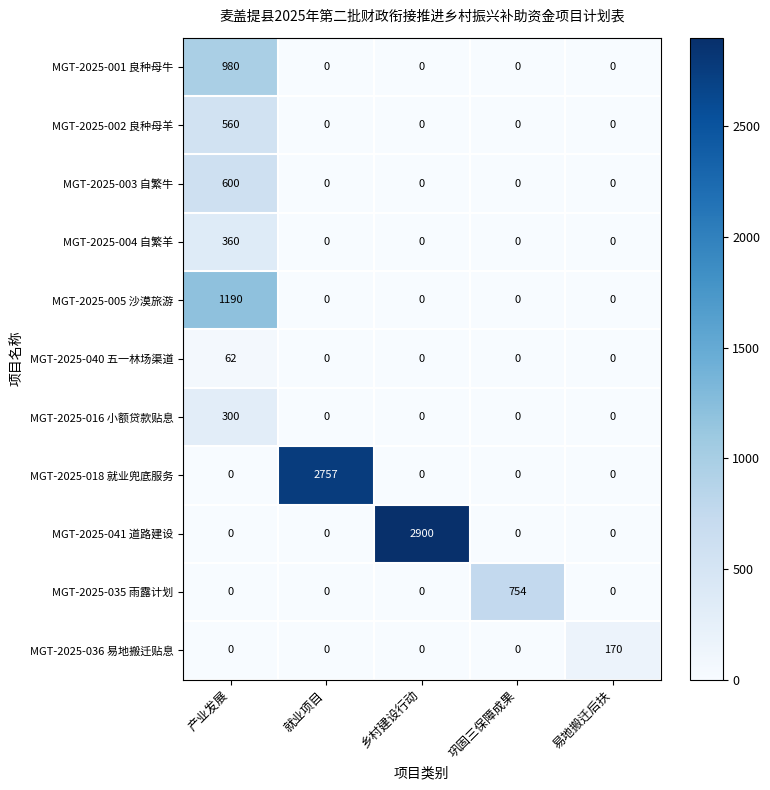

What is the sum of all MGT-2025-003 自繁牛 values?

600